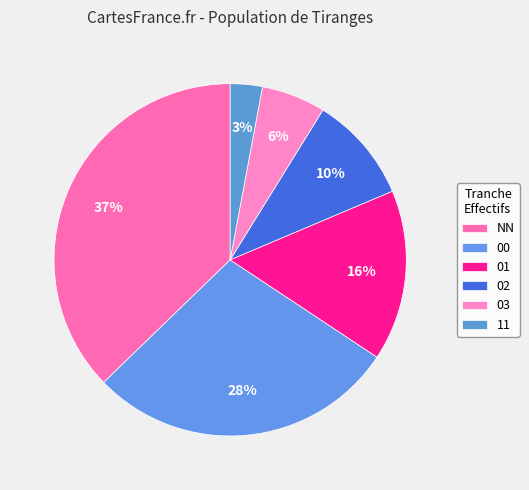

Does 01 represent more than half of the total?

No